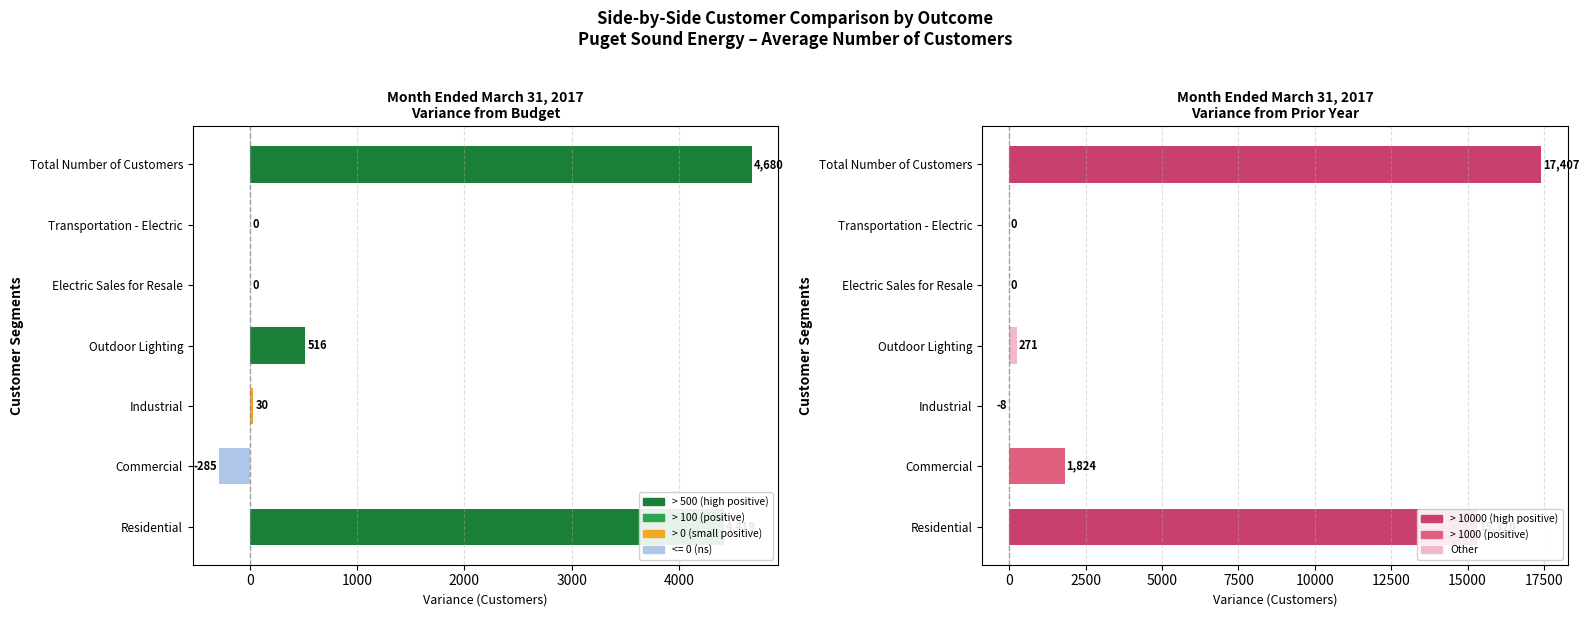

Between Electric Sales for Resale and Commercial, which is larger?

Commercial